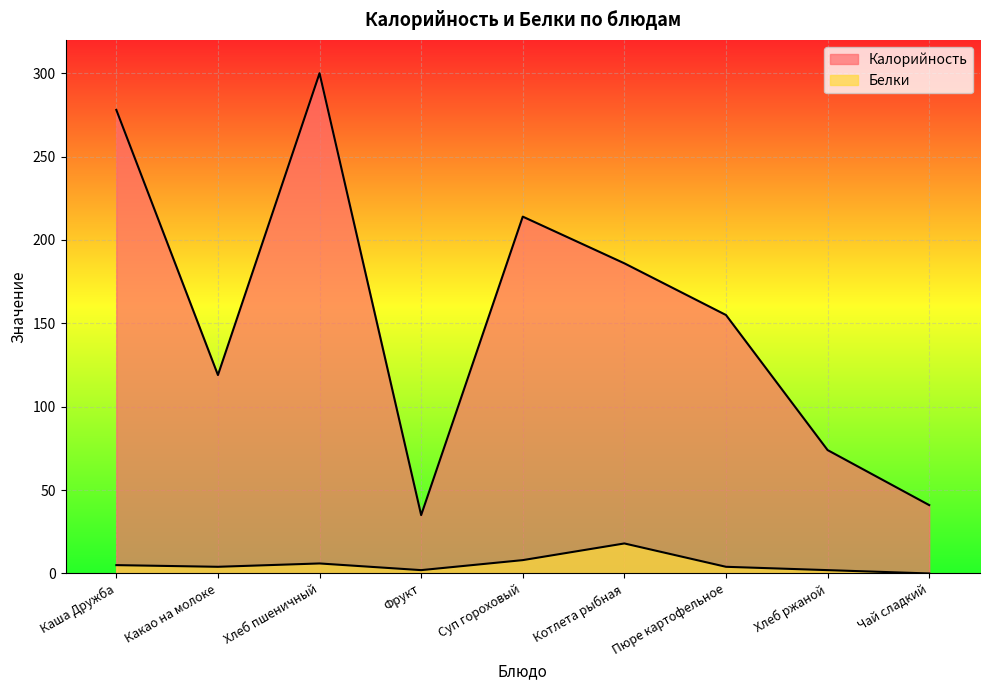

Which series has the largest total across all categories?

Калорийность